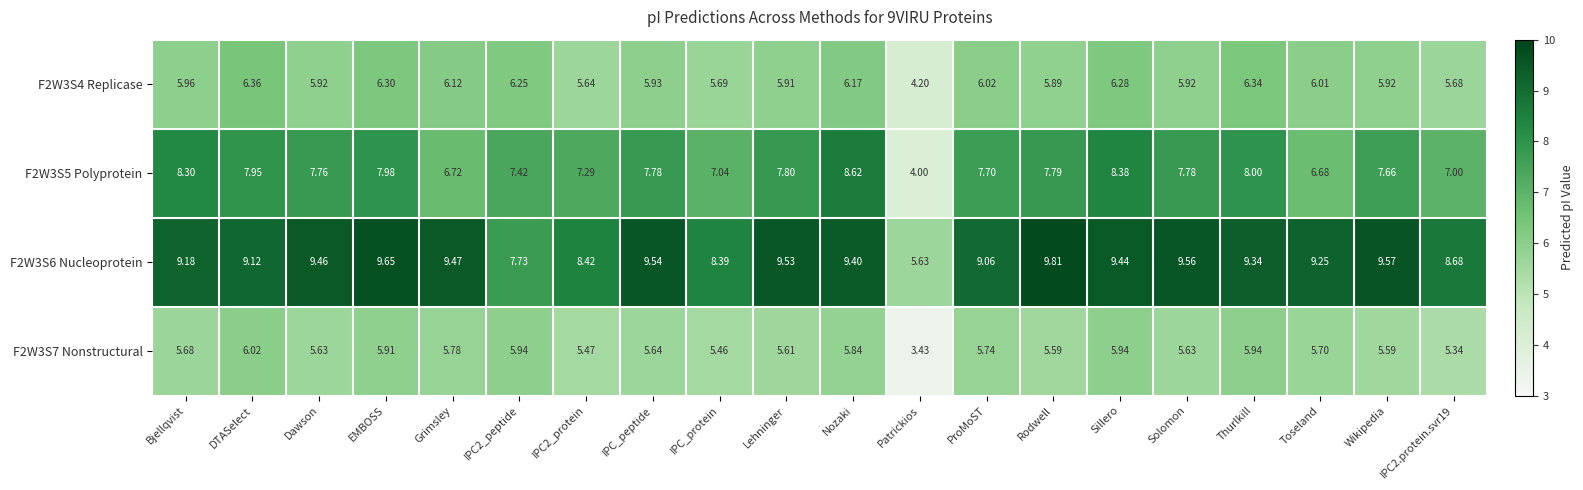

Which category has the lowest value across all series?

Patrickios